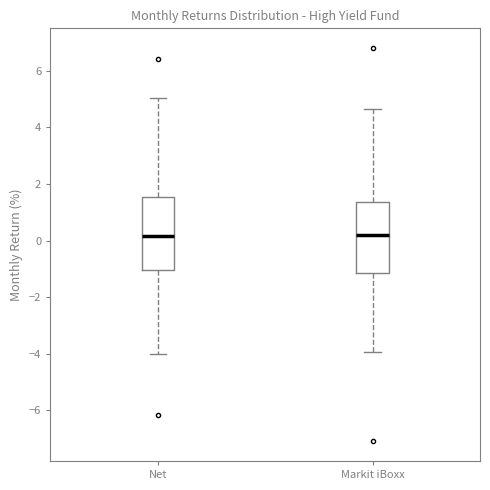

Where is the upper edge of the box for Net on the y-axis? The values are not printed on the chart, so give them approximately, as read against the axis.

1.6